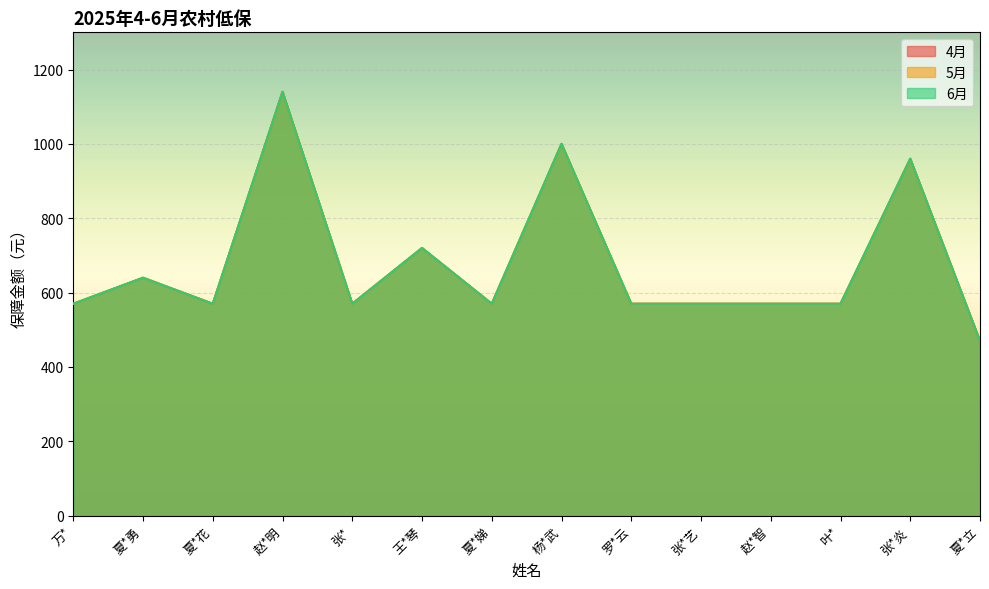

What position from the right is 叶*?

3